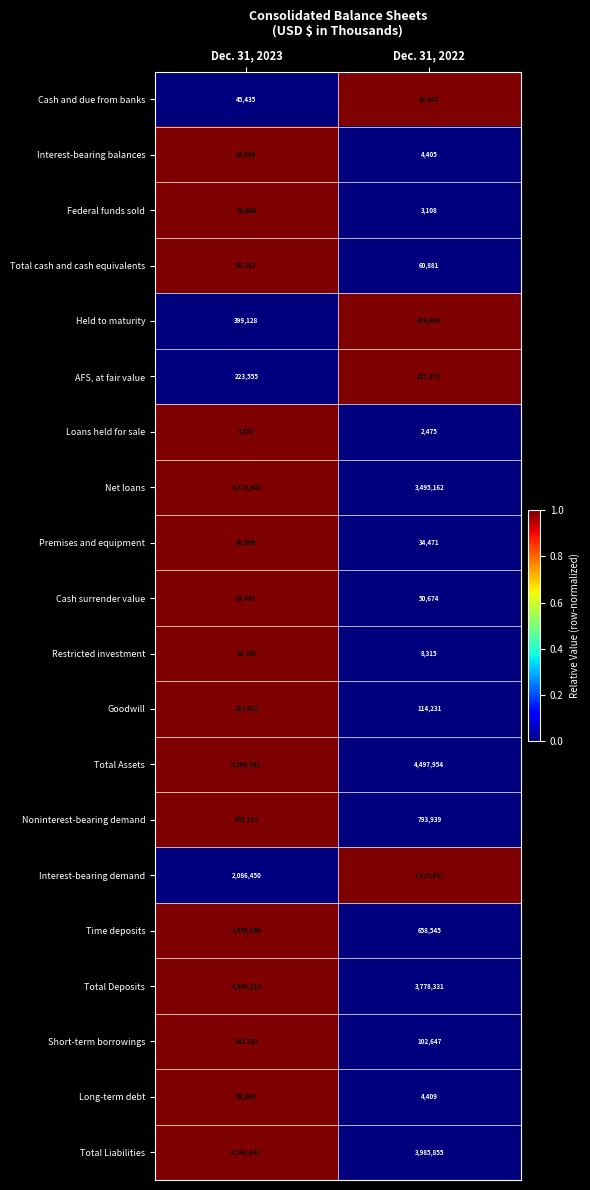

At which category is the sum across all series the highest?

Dec. 31, 2023